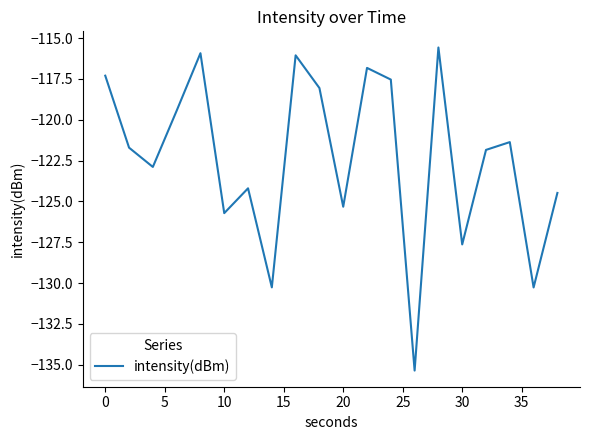

What is the difference between the maximum and second lowest values?

14.7